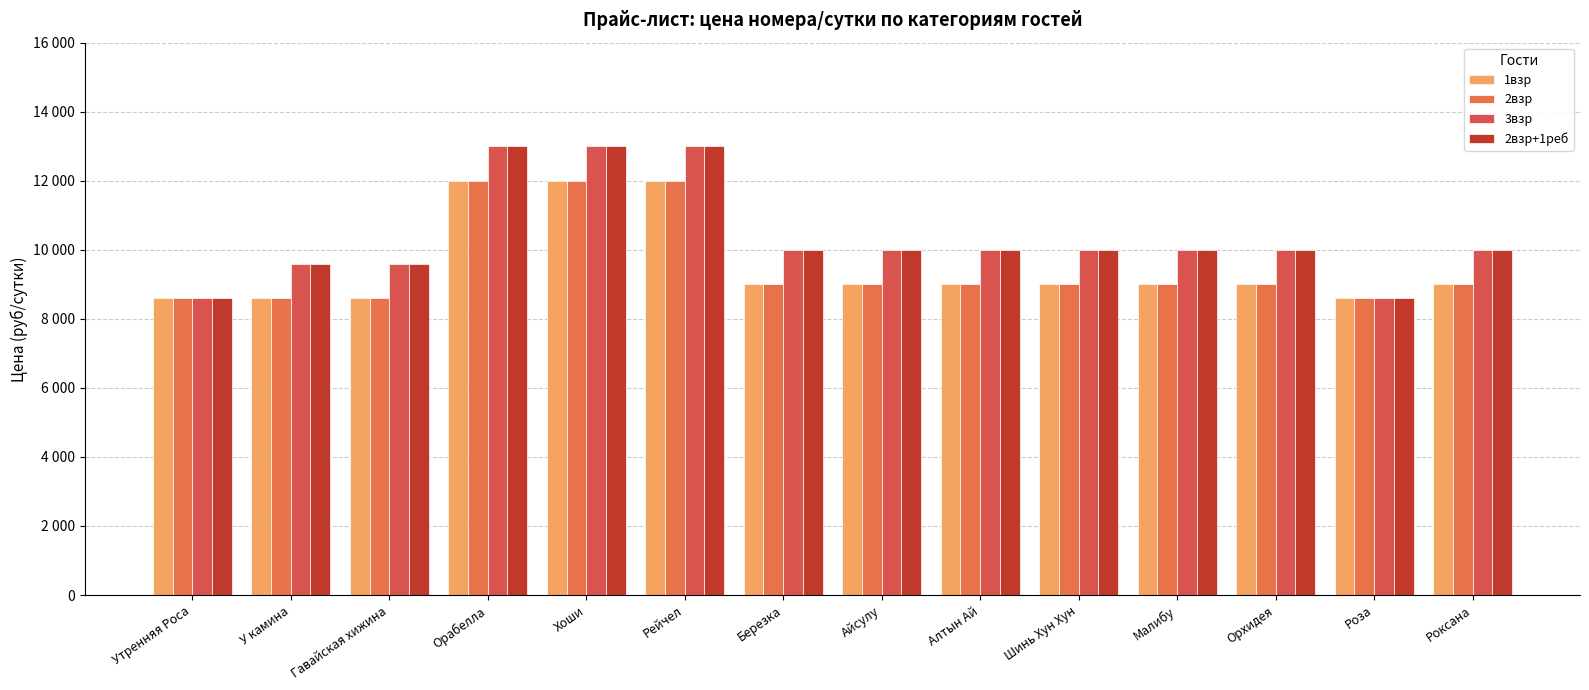

Are the bars grouped side by side (vs. stacked)?

Yes